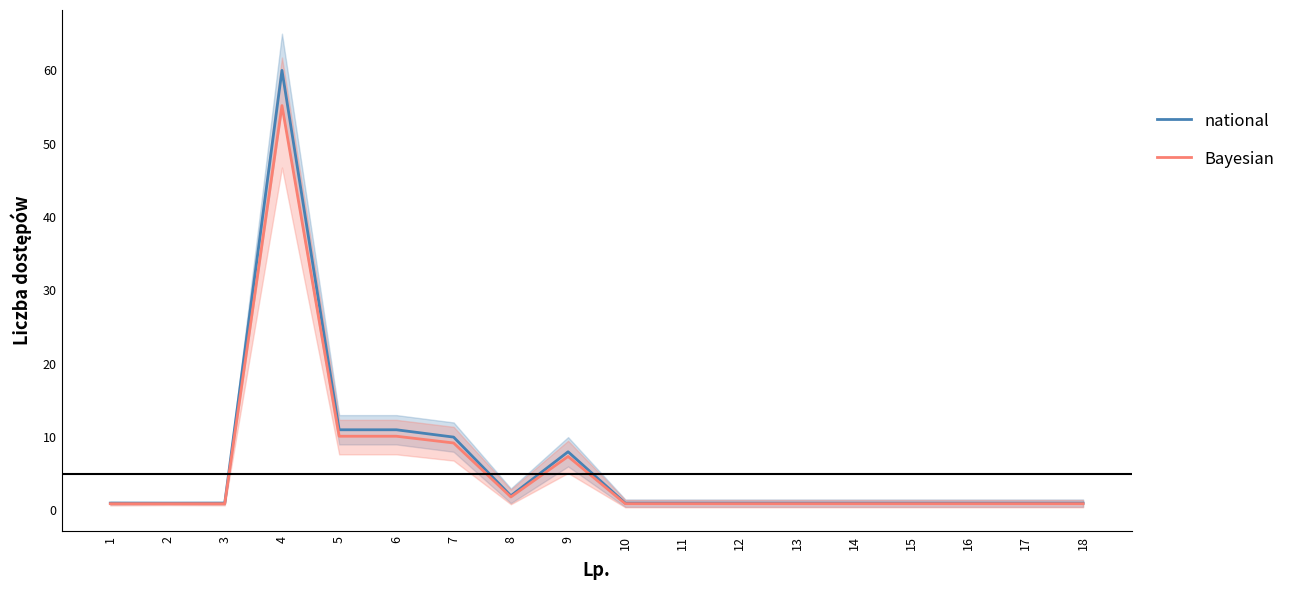

What is the minimum value for Bayesian?

0.9